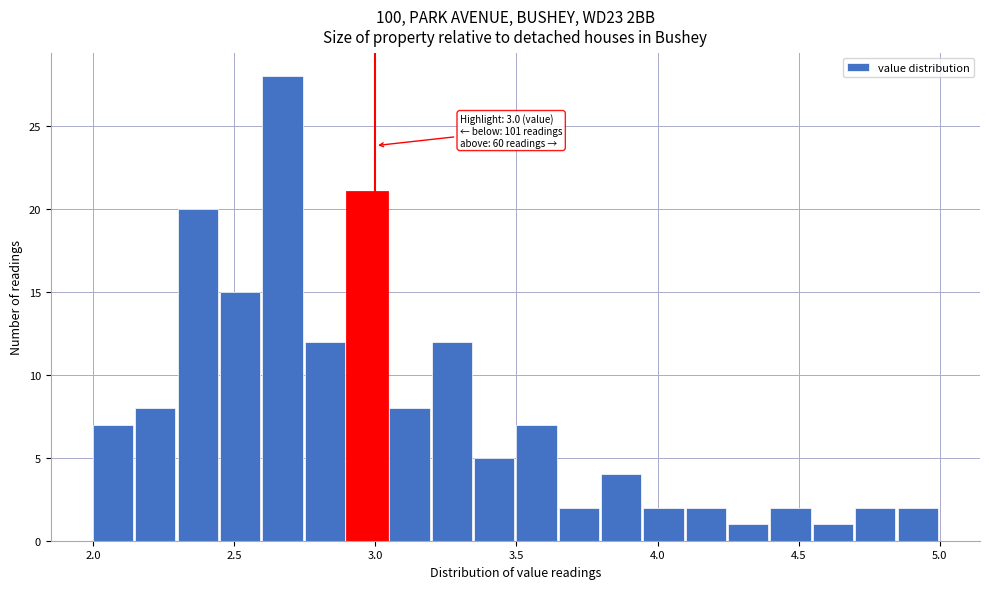

Read against the x-axis, roughly where is the centre of the tallest bar?

2.65